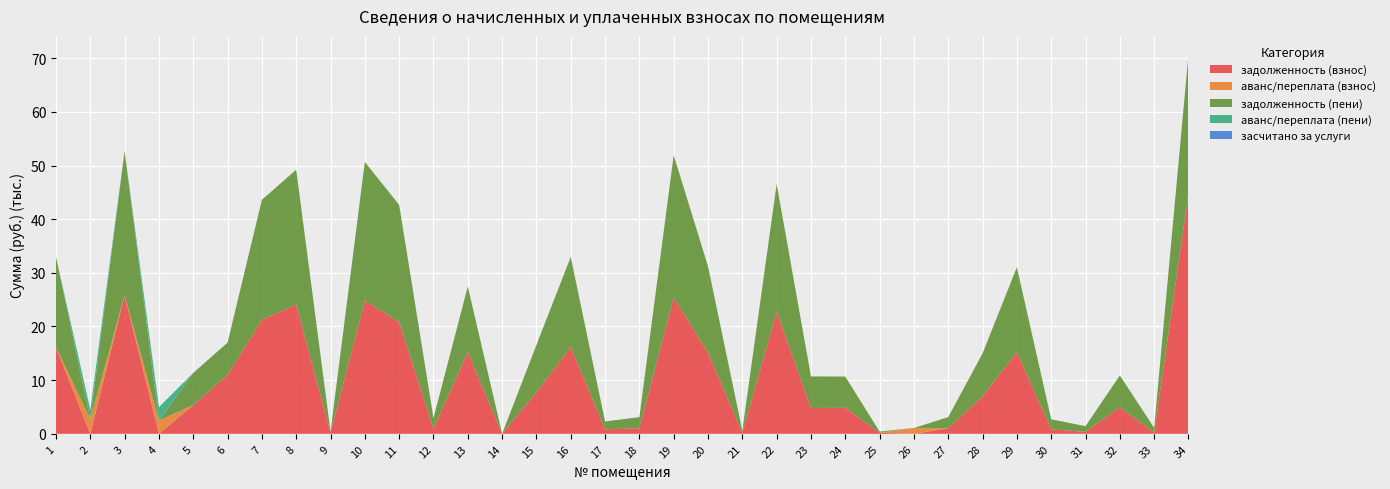

Reading left to right, extract all data points from this chart.

задолженность (взнос): 16151.2	0.0	25804.3	0.0	5361.6	10983.2	21270.2	24109.0	209.9	24815.4	20804.3	968.2	15209.4	0.0	7746.9	16151.2	837.2	1033.5	25423.2	15108.0	209.9	22761.2	4813.6	4835.5	209.8	0.0	1024.1	6994.3	15209.4	840.1	356.2	4942.4	222.9	44780.8
аванс/переплата (взнос): 0.0	2749.3	0.0	2485.3	0.0	0.0	0.0	0.0	0.0	0.0	0.0	0.0	0.0	0.5	0.0	0.0	0.0	0.0	0.0	0.0	0.0	0.0	0.0	0.0	0.0	1064.6	0.0	0.0	0.0	0.0	0.0	0.0	0.0	0.0
задолженность (пени): 16820.0	0.0	26872.9	0.0	5991.5	6010.9	22338.8	25107.4	209.9	25843.0	21872.9	1966.6	12253.6	0.0	8815.5	16820.0	1465.1	2067.0	26491.8	16106.4	379.2	23788.8	5882.2	5833.9	209.8	0.0	2092.7	7992.7	15839.2	1867.7	1068.6	5940.8	891.8	25843.0
аванс/переплата (пени): 0.0	1721.7	0.0	2476.9	0.0	0.0	0.0	0.0	0.0	0.0	0.0	0.0	0.0	0.0	0.0	0.0	0.0	0.0	0.0	0.0	0.0	0.0	0.0	0.0	0.0	37.0	0.0	0.0	0.0	0.0	0.0	0.0	0.0	0.0
засчитано за услуги: 0.0	0.0	0.0	0.0	0.0	0.0	0.0	0.0	0.0	0.0	0.0	0.0	0.0	0.0	0.0	0.0	0.0	0.0	0.0	0.0	0.0	0.0	0.0	0.0	0.0	0.0	0.0	0.0	0.0	0.0	0.0	0.0	0.0	0.0